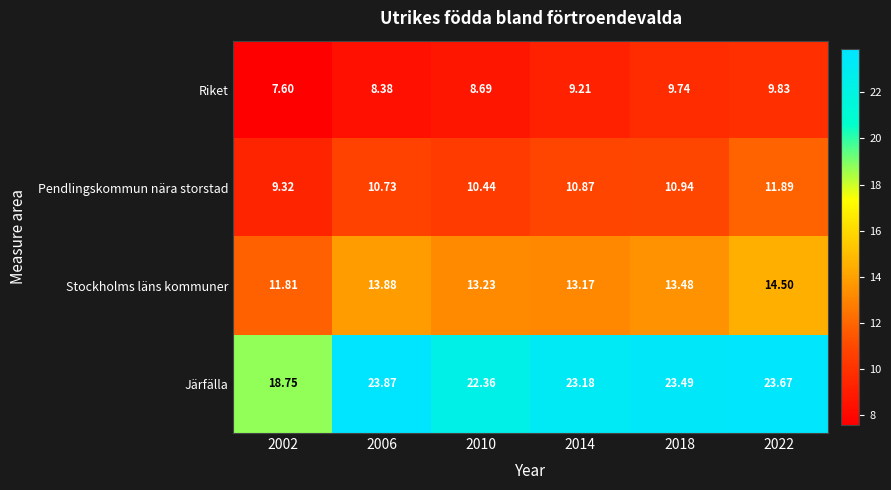

At 2002, list the series in order from smallest to largest.

Riket, Pendlingskommun nära storstad, Stockholms läns kommuner, Järfälla